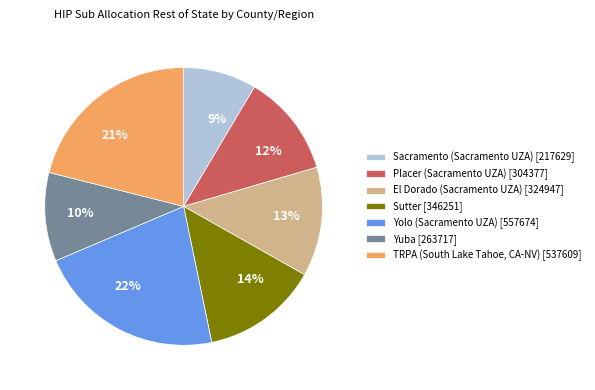

The Yolo (Sacramento UZA) slice represents 22% of the pie. True or false?

True